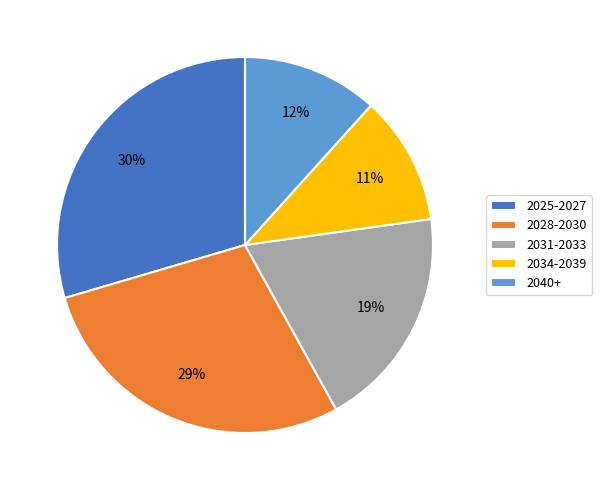

Rank the categories by value from lowest to highest.

2034-2039, 2040+, 2031-2033, 2028-2030, 2025-2027